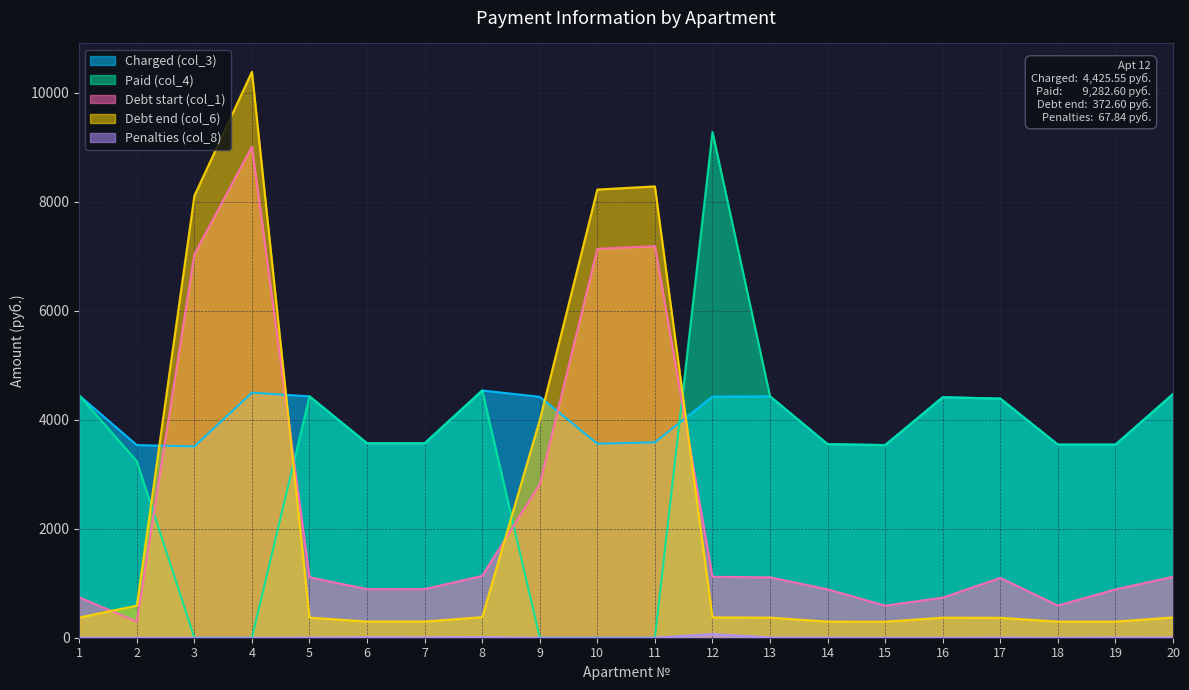

Which category has the highest value across all series?

4